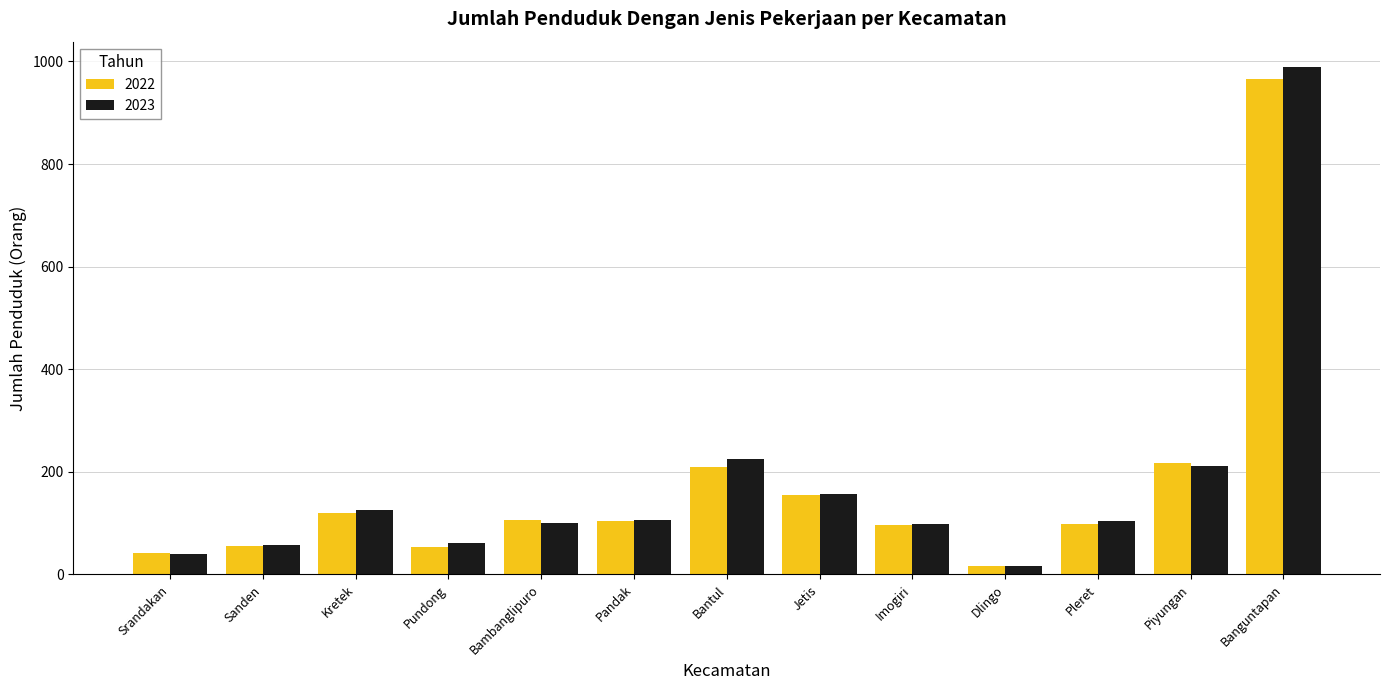

The value of 2023 at Bambanglipuro is 172. True or false?

False